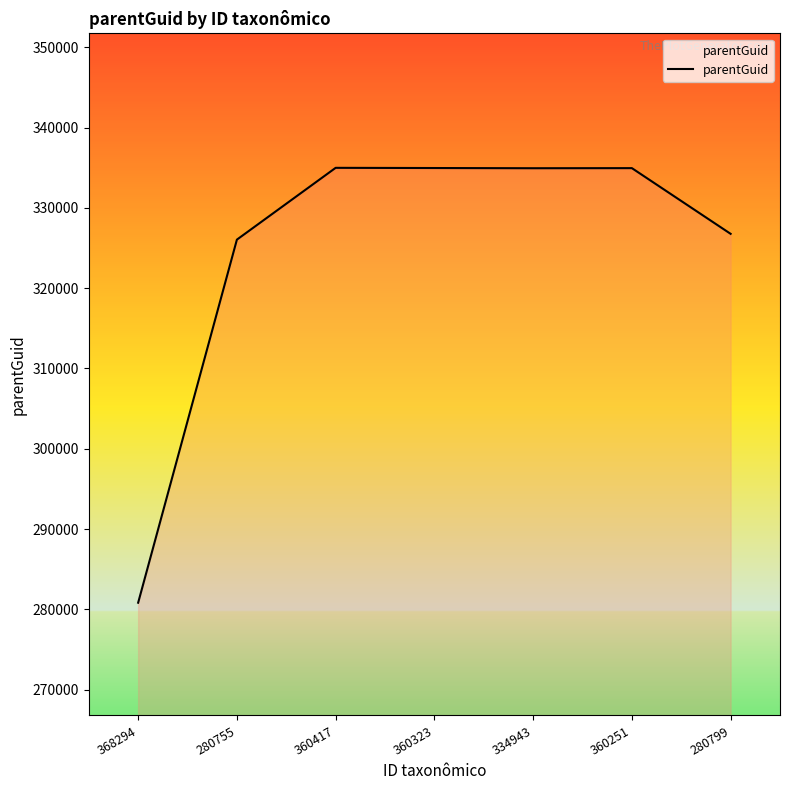

True or false: the data shows 591590 at 360417.

False